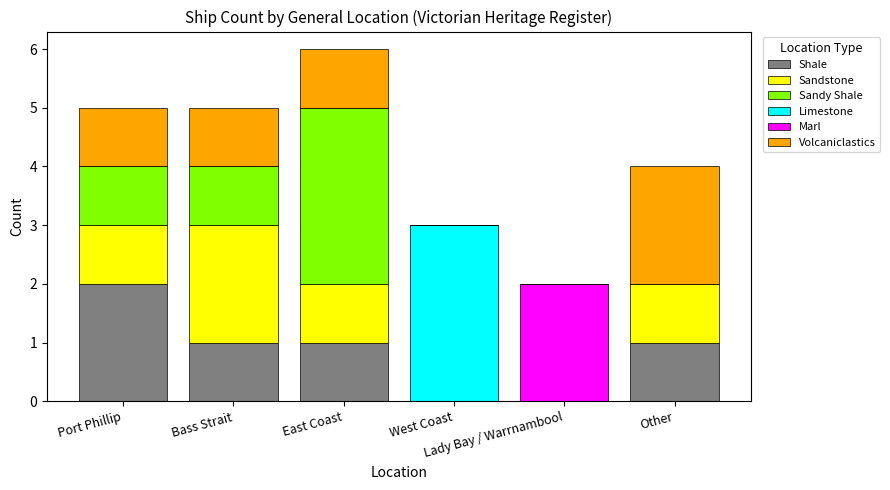

What is the sum of all Shale values?

5